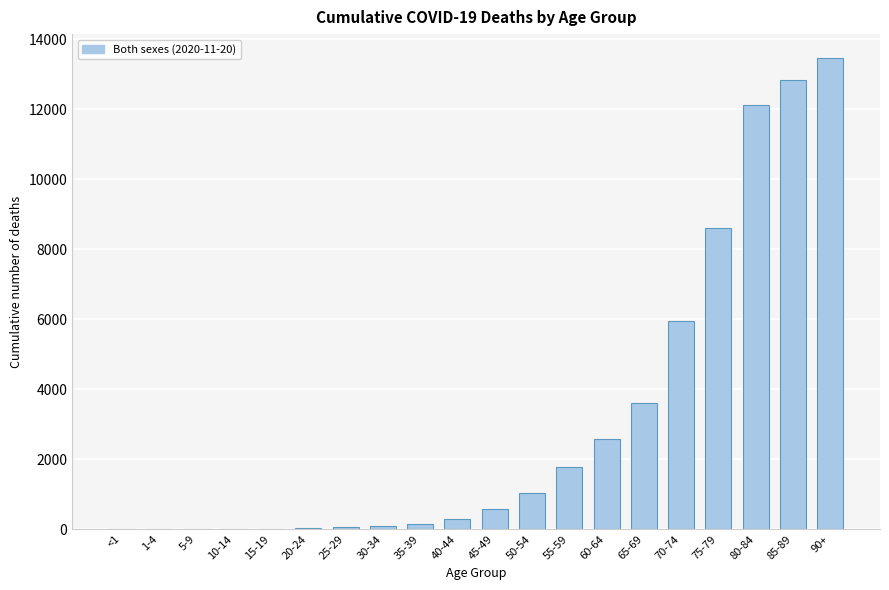

At which category does the chart reach its peak across all series?

90+